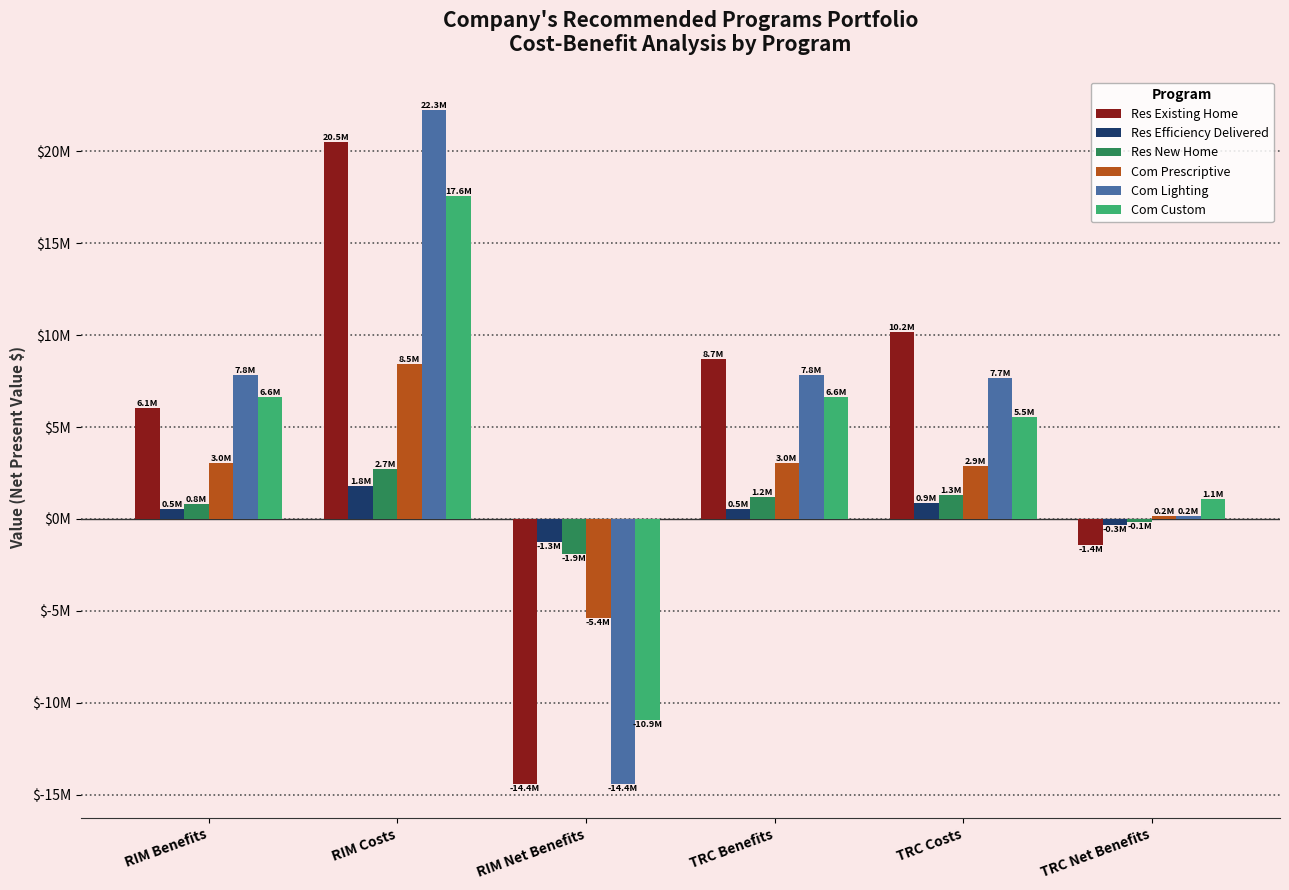

What are all the series names shown in the legend?

Res Existing Home, Res Efficiency Delivered, Res New Home, Com Prescriptive, Com Lighting, Com Custom